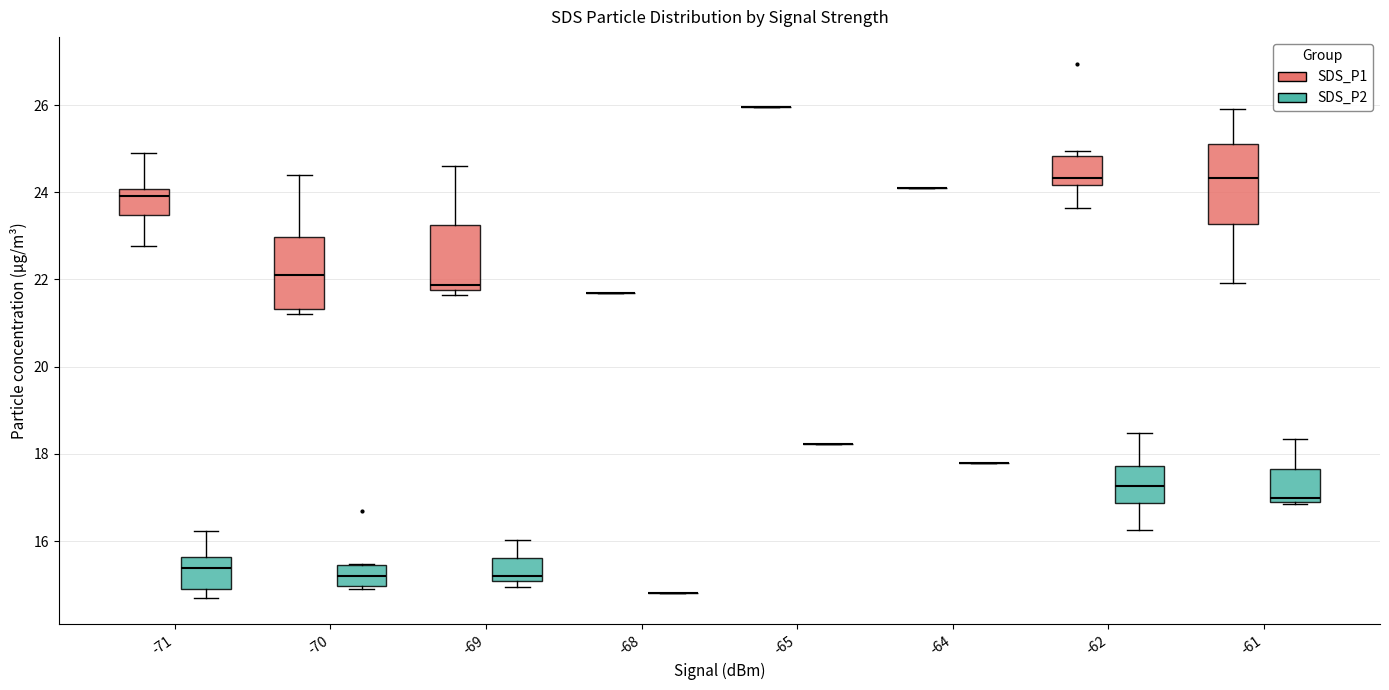

Reading left to right, transcribe this box plot: for each box, give where its median line is, the range the box spans, and where its two whiskers end, as read against the y-axis. The values are not printed on the chart, so give them approximately, as read against the axis.

-71 (SDS_P1): median 24.0 (just below the box's upper edge), box 23.4 to 24.0, whiskers 22.8 to 25.0
-71 (SDS_P2): median 15.4, box 15.0 to 15.6, whiskers 14.8 to 16.2
-70 (SDS_P1): median 22.0, box 21.4 to 23.0, whiskers 21.2 to 24.4
-70 (SDS_P2): median 15.2, box 15.0 to 15.4, whiskers 15.0 (just below the box's lower edge) to 15.4
-69 (SDS_P1): median 21.8 (just above the box's lower edge), box 21.8 to 23.2, whiskers 21.6 to 24.6
-69 (SDS_P2): median 15.2, box 15.0 to 15.6, whiskers 15.0 (just below the box's lower edge) to 16.0
-68 (SDS_P1): box collapsed to a line at 21.8, whiskers 21.8 to 21.8
-68 (SDS_P2): box collapsed to a line at 14.8, whiskers 14.8 to 14.8
-65 (SDS_P1): box collapsed to a line at 26.0, whiskers 26.0 to 26.0
-65 (SDS_P2): box collapsed to a line at 18.2, whiskers 18.2 to 18.2
-64 (SDS_P1): box collapsed to a line at 24.2, whiskers 24.2 to 24.2
-64 (SDS_P2): box collapsed to a line at 17.8, whiskers 17.8 to 17.8
-62 (SDS_P1): median 24.4, box 24.2 to 24.8, whiskers 23.6 to 25.0
-62 (SDS_P2): median 17.2, box 16.8 to 17.8, whiskers 16.2 to 18.4
-61 (SDS_P1): median 24.4, box 23.2 to 25.2, whiskers 22.0 to 26.0
-61 (SDS_P2): median 17.0, box 16.8 to 17.6, whiskers 16.8 to 18.4